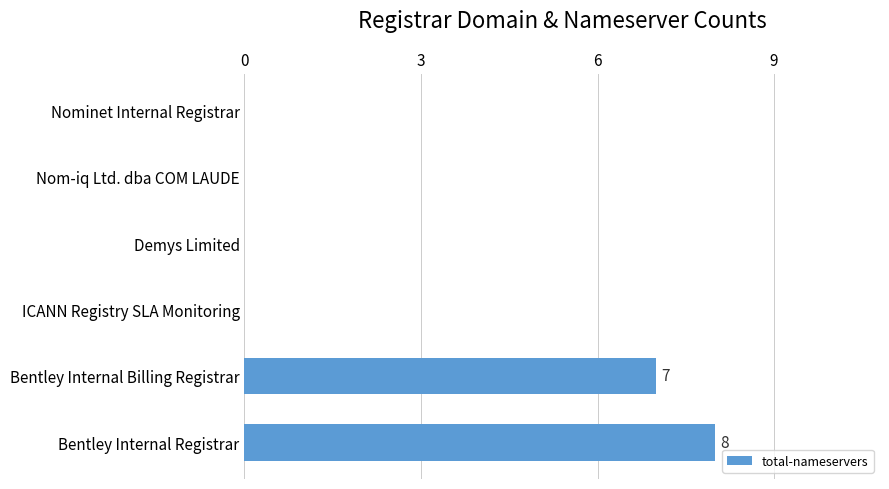

Is it true that the value at ICANN Registry SLA Monitoring is 5?

False